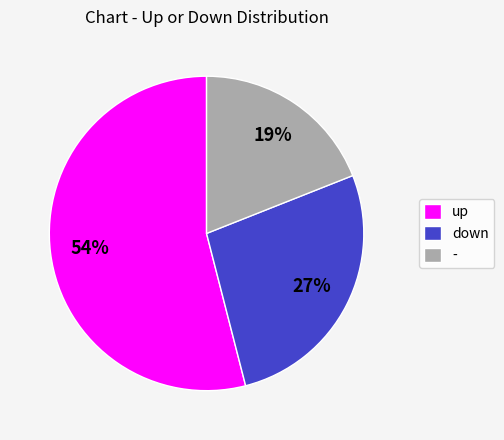

Which slice is the largest?

up